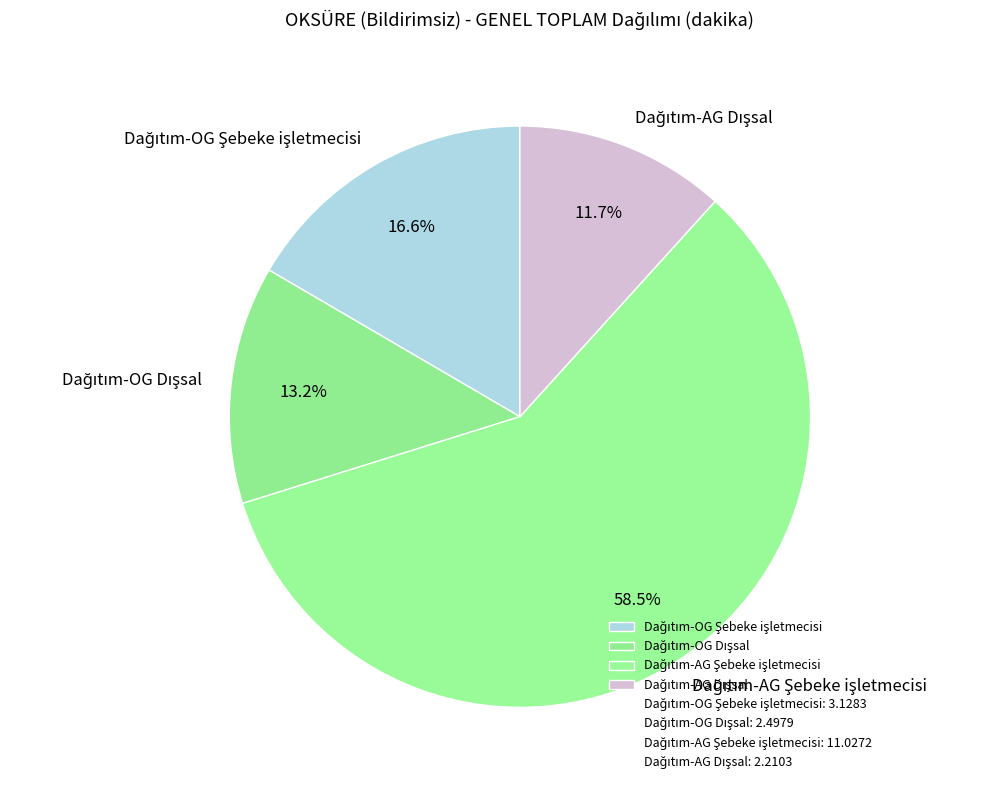

Is there a majority slice in this chart?

Yes